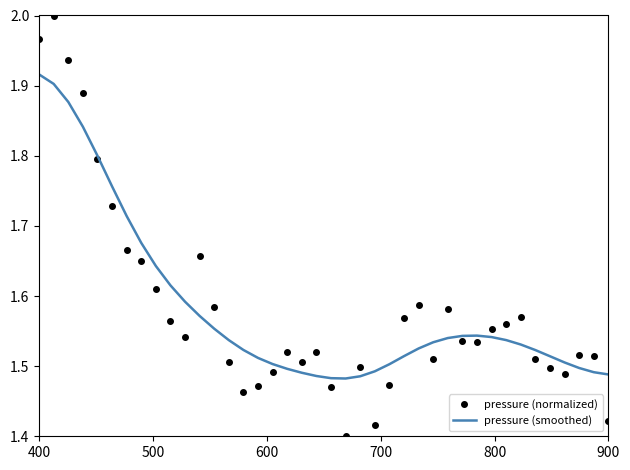

Which series has the largest range (max minus min)?

pressure (normalized)